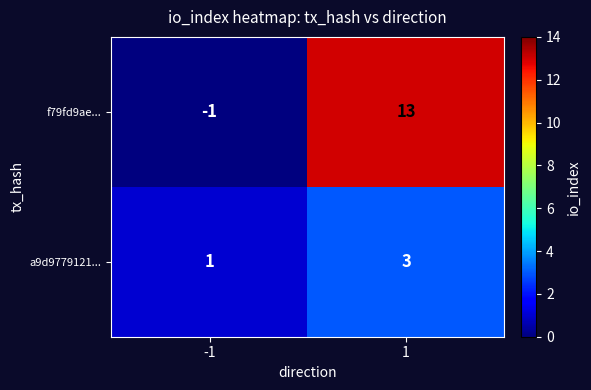

Rank the series by their average value, from highest to lowest.

f79fd9ae..., a9d9779121...